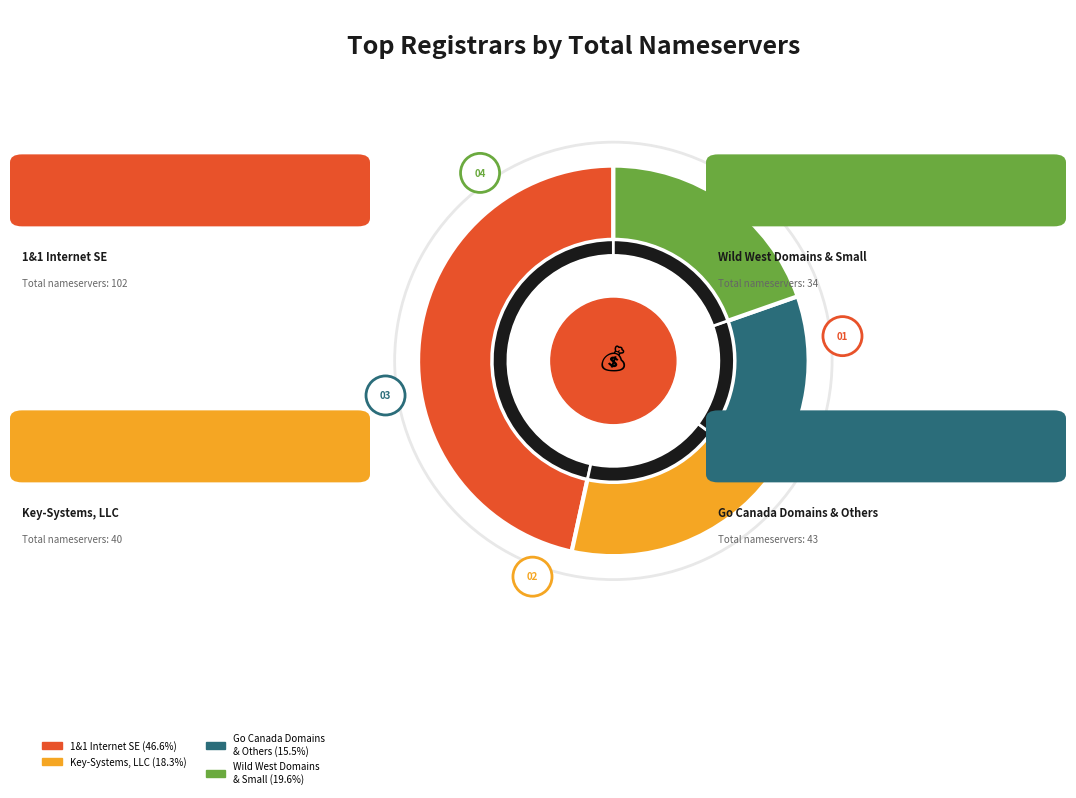

What is the largest slice in the pie chart?

1&1 Internet SE